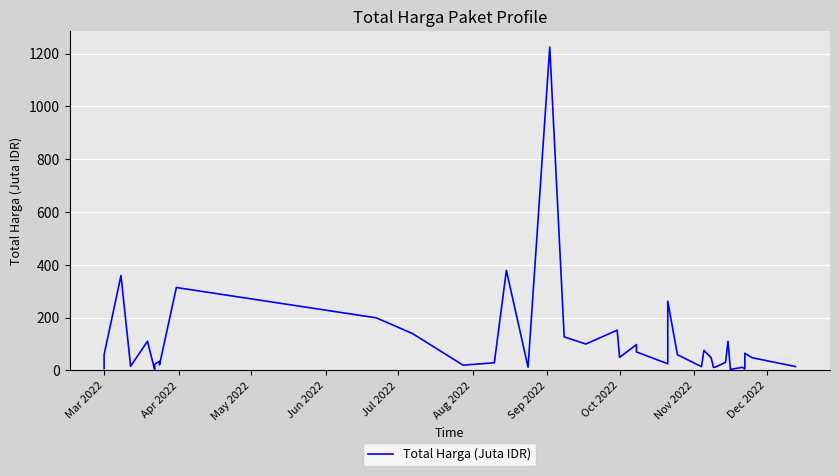

What is the maximum value shown in the chart?

1224.7